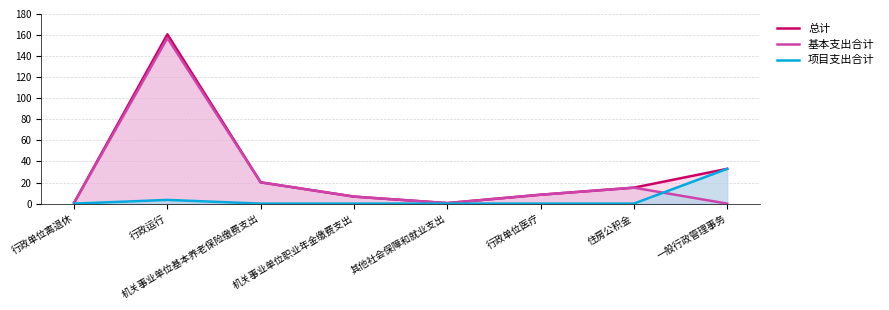

Reading left to right, extract all data points from this chart.

总计: 0.8	160.7	20.2	6.7	0.5	8.4	15.1	33.0
基本支出合计: 0.8	157.2	20.2	6.7	0.5	8.4	15.1	0.0
项目支出合计: 0.0	3.5	0.0	0.0	0.0	0.0	0.0	33.0